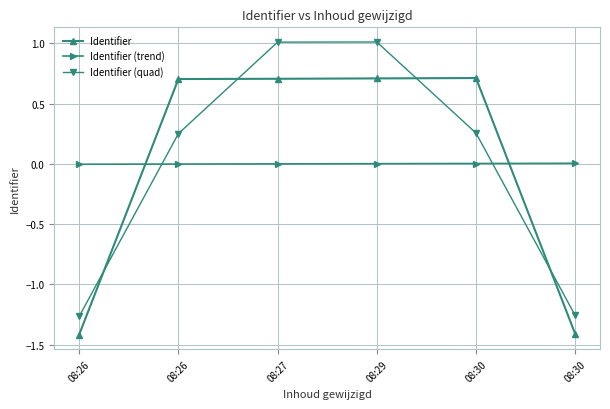

How many distinct data groups are displayed?

3